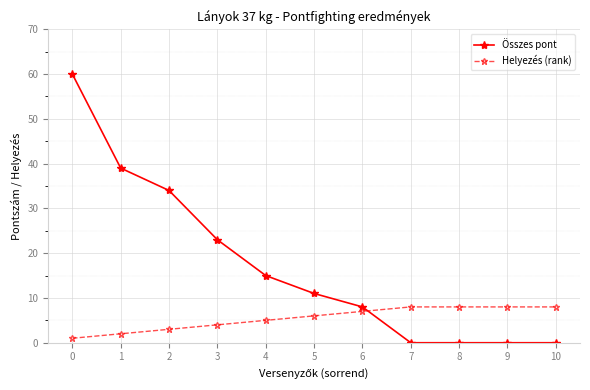

Is it true that Összes pont equals 0 at 9?

True